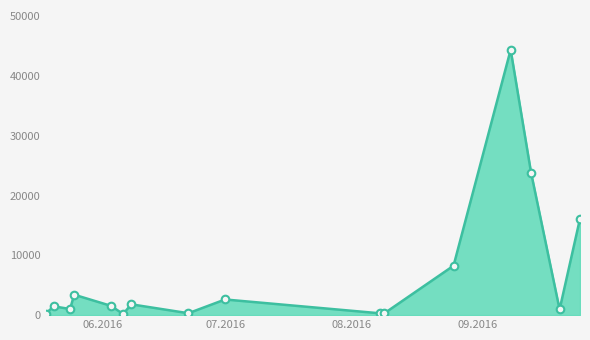

What is the greatest value displayed?

44400.2